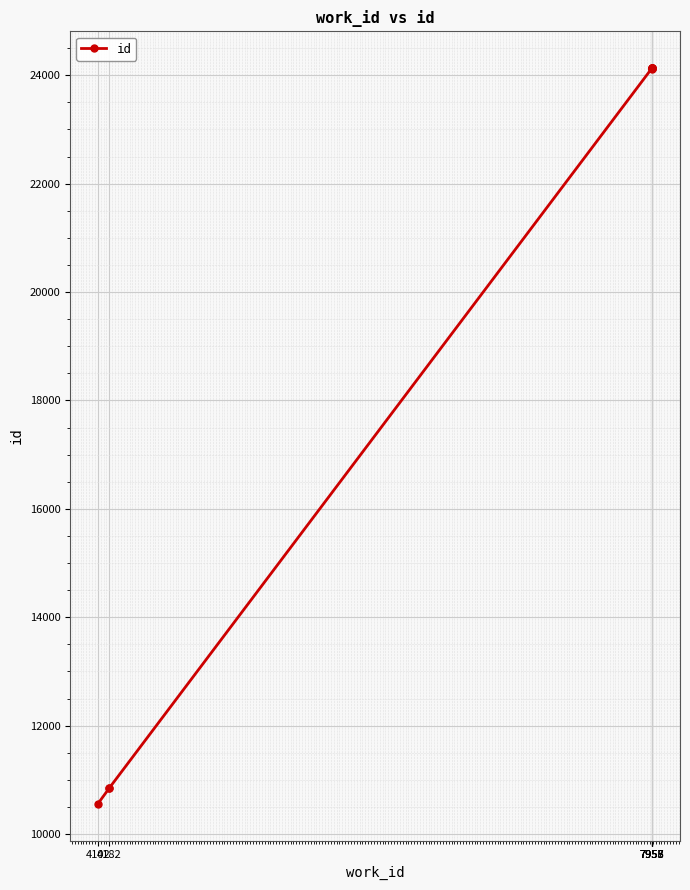

What is the difference between the maximum and second lowest values?

13282